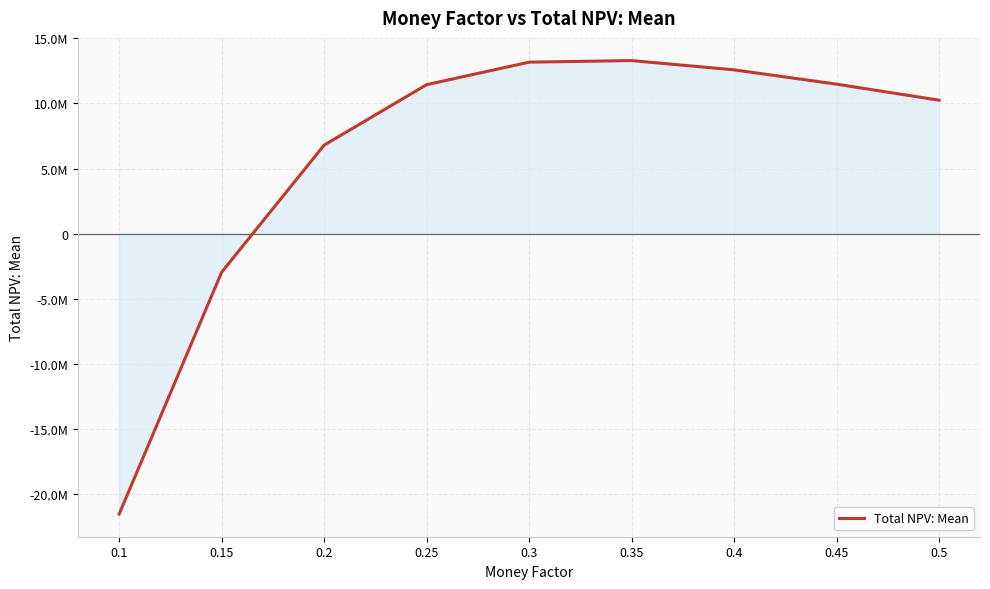

What is the change in value from 0.15 to 0.25?

+14396967.7